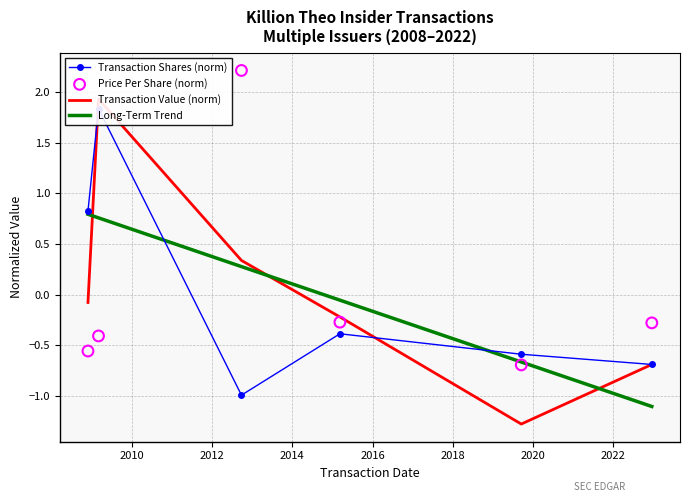

Which series reaches the minimum Y coordinate?

transactionValue